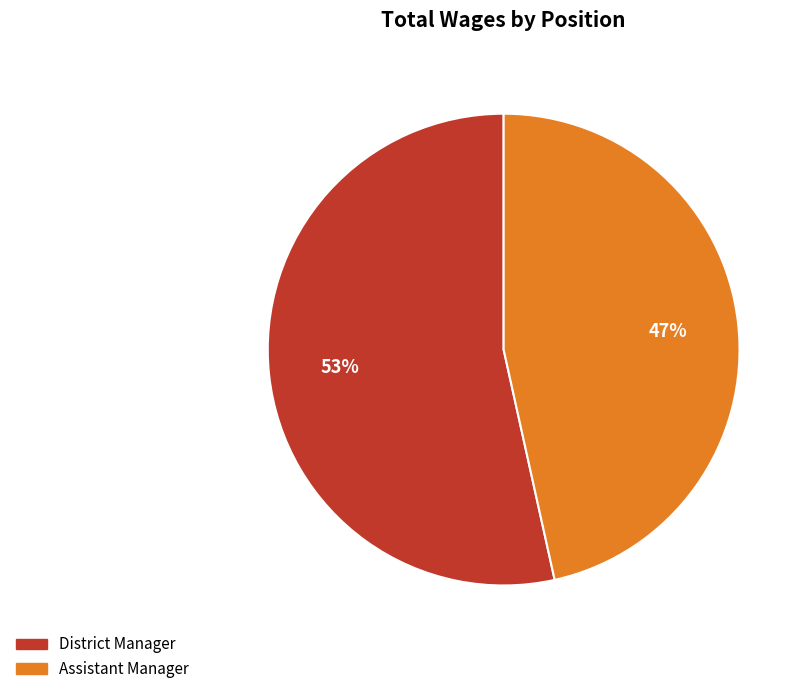

Is it true that Assistant Manager is 47% of the pie?

True